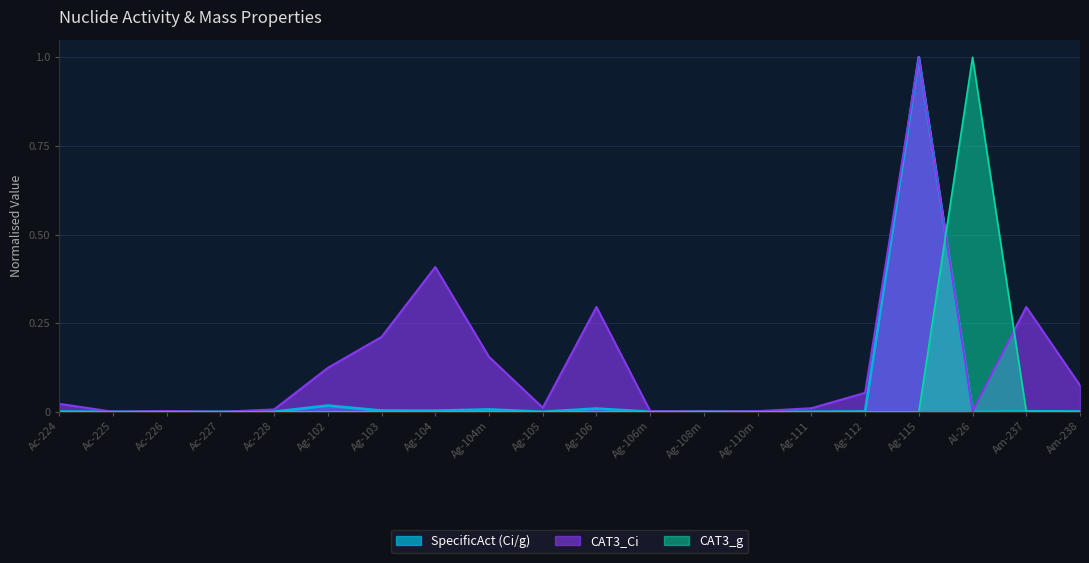

True or false: CAT3_g has more than 1 interior local peaks.

True